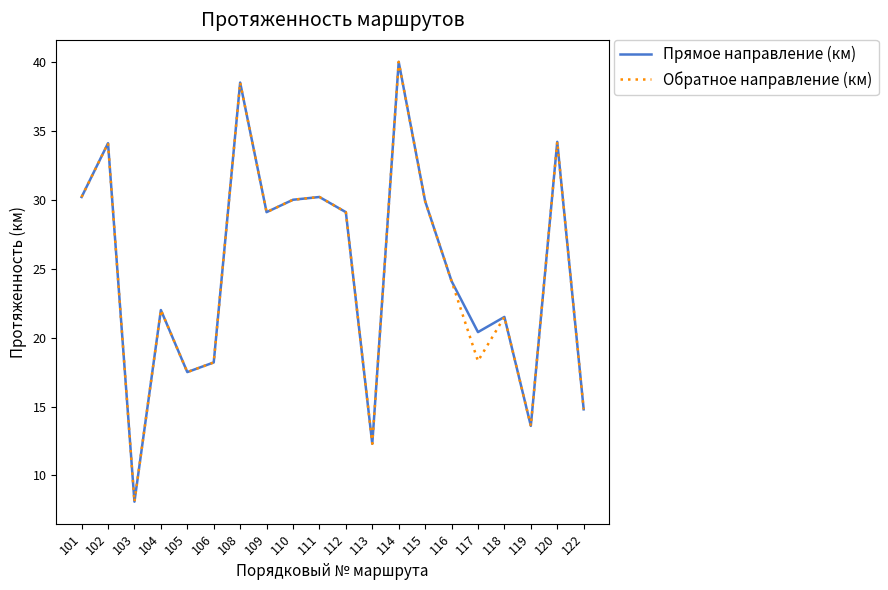

Which category has the lowest value in the Прямое направление (км) series?

103